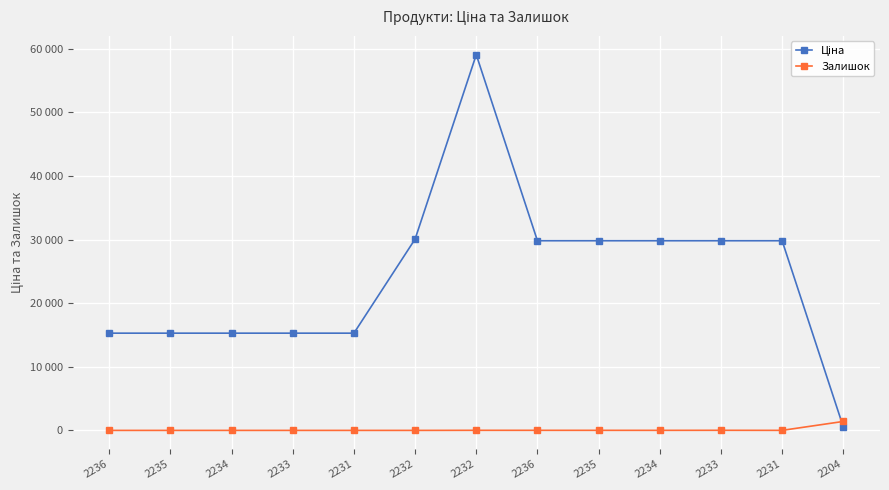

What is the label of the 3rd point from the left?

2234